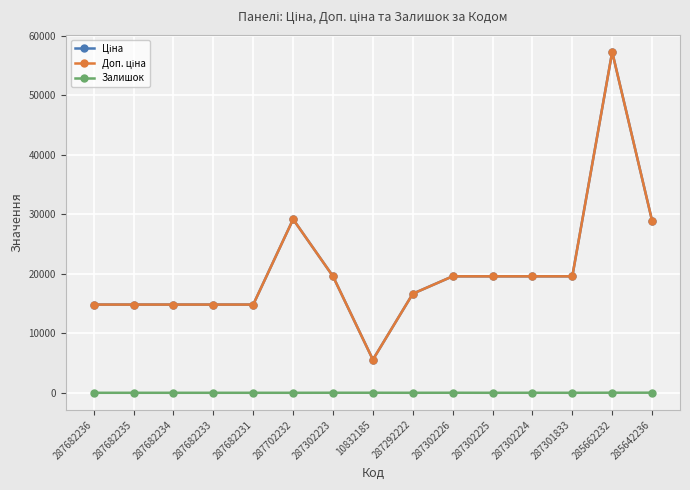

How many lines are shown in the chart?

3